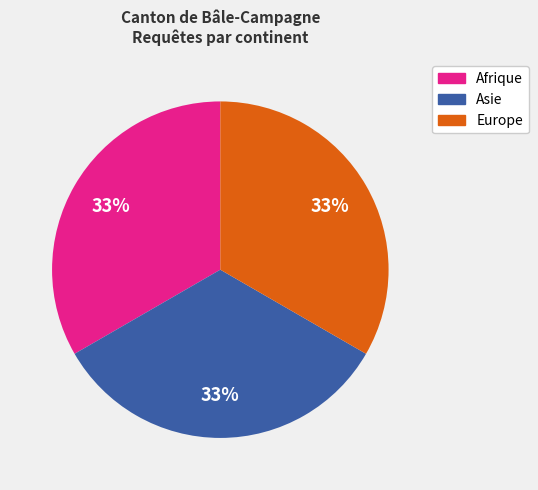

To the nearest percent, what is the average slice percentage?

33%